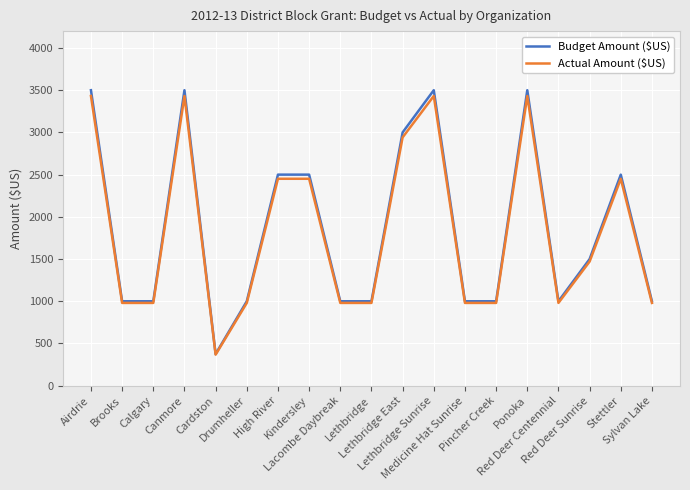

Which series has the largest range (max minus min)?

Budget Amount ($US)